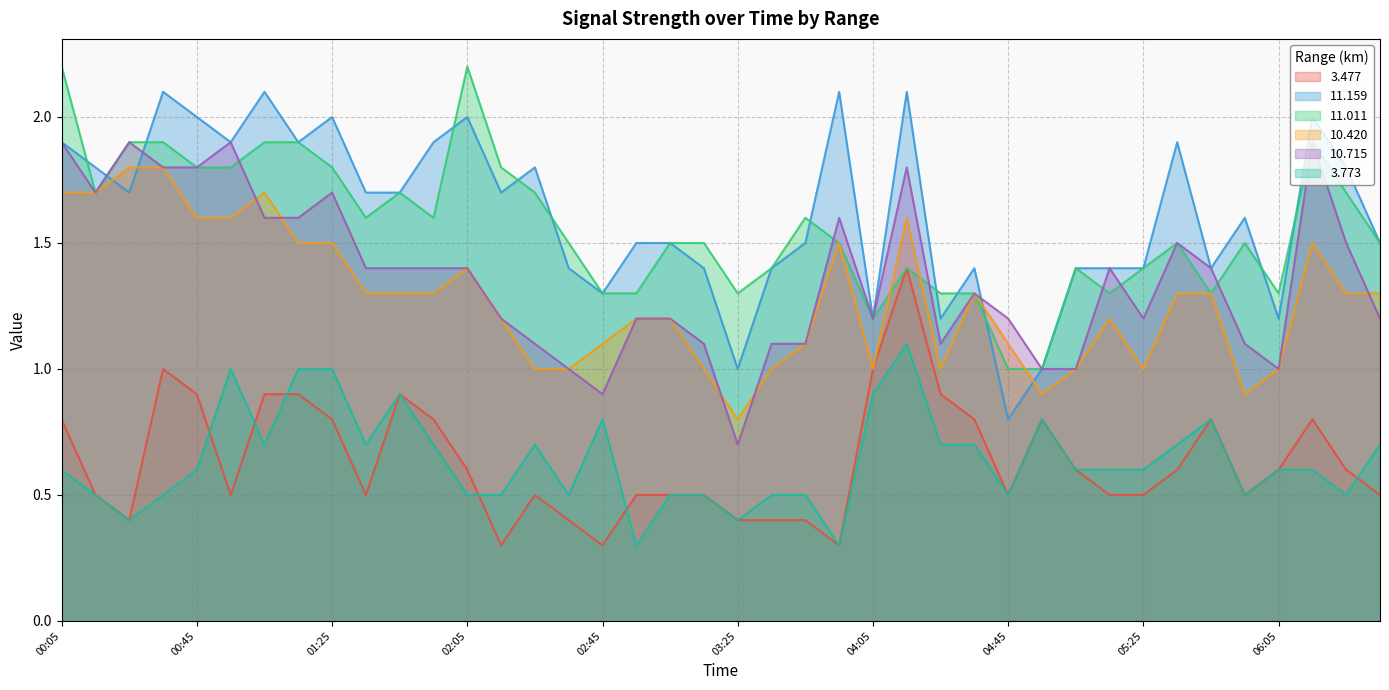

Reading right to left, extract all data points from this chart.

3.477: 06:35=0.5	06:25=0.6	06:15=0.8	06:05=0.6	05:55=0.5	05:45=0.8	05:35=0.6	05:25=0.5	05:15=0.5	05:05=0.6	04:55=0.8	04:45=0.5	04:35=0.8	04:25=0.9	04:15=1.4	04:05=1.0	03:55=0.3	03:45=0.4	03:35=0.4	03:25=0.4	03:15=0.5	03:05=0.5	02:55=0.5	02:45=0.3	02:35=0.4	02:25=0.5	02:15=0.3	02:05=0.6	01:55=0.8	01:45=0.9	01:35=0.5	01:25=0.8	01:15=0.9	01:05=0.9	00:55=0.5	00:45=0.9	00:35=1.0	00:25=0.4	00:15=0.5	00:05=0.8
11.159: 06:35=1.5	06:25=1.8	06:15=2.0	06:05=1.2	05:55=1.6	05:45=1.4	05:35=1.9	05:25=1.4	05:15=1.4	05:05=1.4	04:55=1.0	04:45=0.8	04:35=1.4	04:25=1.2	04:15=2.1	04:05=1.2	03:55=2.1	03:45=1.5	03:35=1.4	03:25=1.0	03:15=1.4	03:05=1.5	02:55=1.5	02:45=1.3	02:35=1.4	02:25=1.8	02:15=1.7	02:05=2.0	01:55=1.9	01:45=1.7	01:35=1.7	01:25=2.0	01:15=1.9	01:05=2.1	00:55=1.9	00:45=2.0	00:35=2.1	00:25=1.7	00:15=1.8	00:05=1.9
11.011: 06:35=1.5	06:25=1.7	06:15=1.9	06:05=1.3	05:55=1.5	05:45=1.3	05:35=1.5	05:25=1.4	05:15=1.3	05:05=1.4	04:55=1.0	04:45=1.0	04:35=1.3	04:25=1.3	04:15=1.4	04:05=1.2	03:55=1.5	03:45=1.6	03:35=1.4	03:25=1.3	03:15=1.5	03:05=1.5	02:55=1.3	02:45=1.3	02:35=1.5	02:25=1.7	02:15=1.8	02:05=2.2	01:55=1.6	01:45=1.7	01:35=1.6	01:25=1.8	01:15=1.9	01:05=1.9	00:55=1.8	00:45=1.8	00:35=1.9	00:25=1.9	00:15=1.7	00:05=2.2
10.420: 06:35=1.3	06:25=1.3	06:15=1.5	06:05=1.0	05:55=0.9	05:45=1.3	05:35=1.3	05:25=1.0	05:15=1.2	05:05=1.0	04:55=0.9	04:45=1.1	04:35=1.3	04:25=1.0	04:15=1.6	04:05=1.0	03:55=1.5	03:45=1.1	03:35=1.0	03:25=0.8	03:15=1.0	03:05=1.2	02:55=1.2	02:45=1.1	02:35=1.0	02:25=1.0	02:15=1.2	02:05=1.4	01:55=1.3	01:45=1.3	01:35=1.3	01:25=1.5	01:15=1.5	01:05=1.7	00:55=1.6	00:45=1.6	00:35=1.8	00:25=1.8	00:15=1.7	00:05=1.7
10.715: 06:35=1.2	06:25=1.5	06:15=1.9	06:05=1.0	05:55=1.1	05:45=1.4	05:35=1.5	05:25=1.2	05:15=1.4	05:05=1.0	04:55=1.0	04:45=1.2	04:35=1.3	04:25=1.1	04:15=1.8	04:05=1.2	03:55=1.6	03:45=1.1	03:35=1.1	03:25=0.7	03:15=1.1	03:05=1.2	02:55=1.2	02:45=0.9	02:35=1.0	02:25=1.1	02:15=1.2	02:05=1.4	01:55=1.4	01:45=1.4	01:35=1.4	01:25=1.7	01:15=1.6	01:05=1.6	00:55=1.9	00:45=1.8	00:35=1.8	00:25=1.9	00:15=1.7	00:05=1.9
3.773: 06:35=0.7	06:25=0.5	06:15=0.6	06:05=0.6	05:55=0.5	05:45=0.8	05:35=0.7	05:25=0.6	05:15=0.6	05:05=0.6	04:55=0.8	04:45=0.5	04:35=0.7	04:25=0.7	04:15=1.1	04:05=0.9	03:55=0.3	03:45=0.5	03:35=0.5	03:25=0.4	03:15=0.5	03:05=0.5	02:55=0.3	02:45=0.8	02:35=0.5	02:25=0.7	02:15=0.5	02:05=0.5	01:55=0.7	01:45=0.9	01:35=0.7	01:25=1.0	01:15=1.0	01:05=0.7	00:55=1.0	00:45=0.6	00:35=0.5	00:25=0.4	00:15=0.5	00:05=0.6